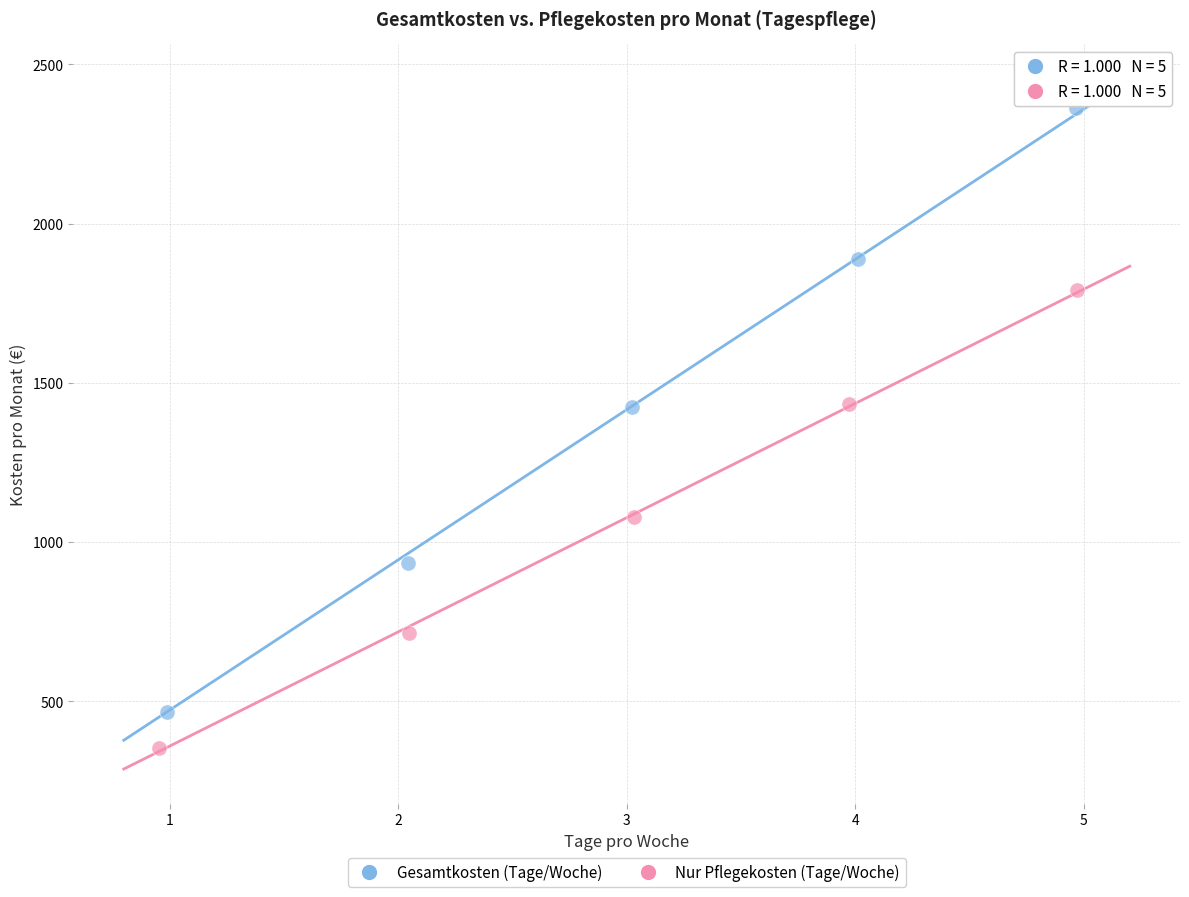

Which series contains the lowest Y value?

Nur Pflegekosten (Tage/Woche)